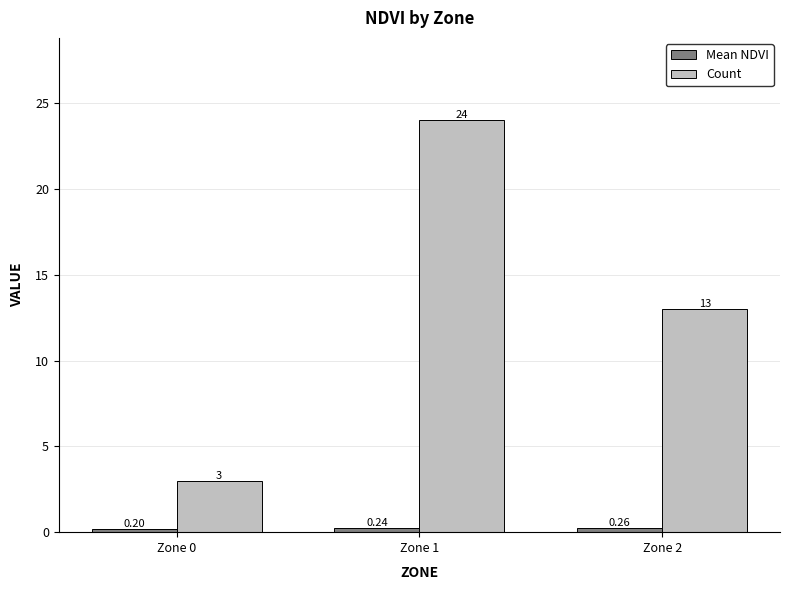

List the labels in order of Count value, smallest first.

Zone 0, Zone 2, Zone 1